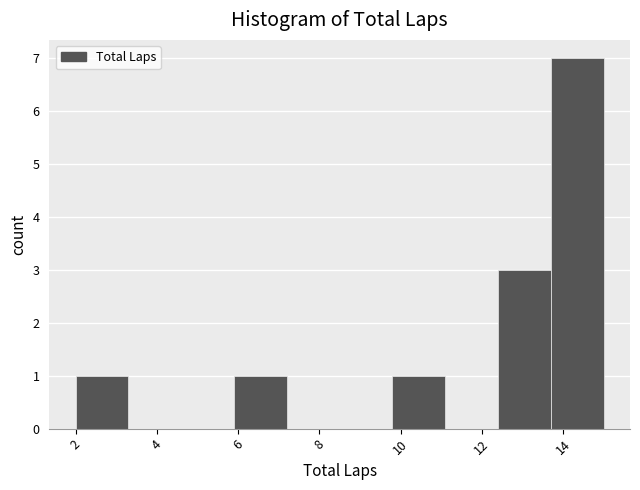

Over which range of the x-axis is the bar tallest?

13.7 to 15.0